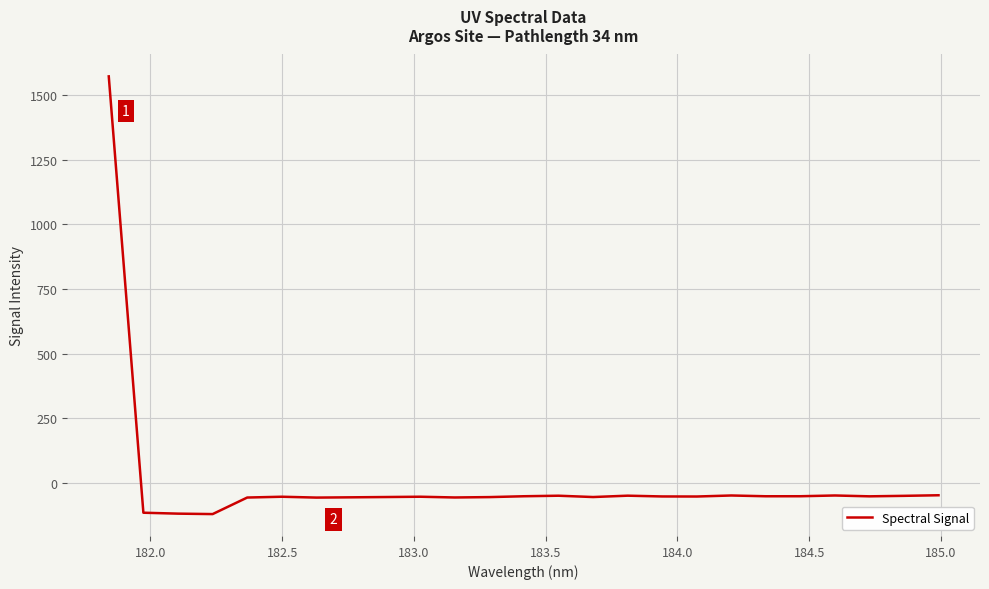

What is the maximum value shown in the chart?

1572.1